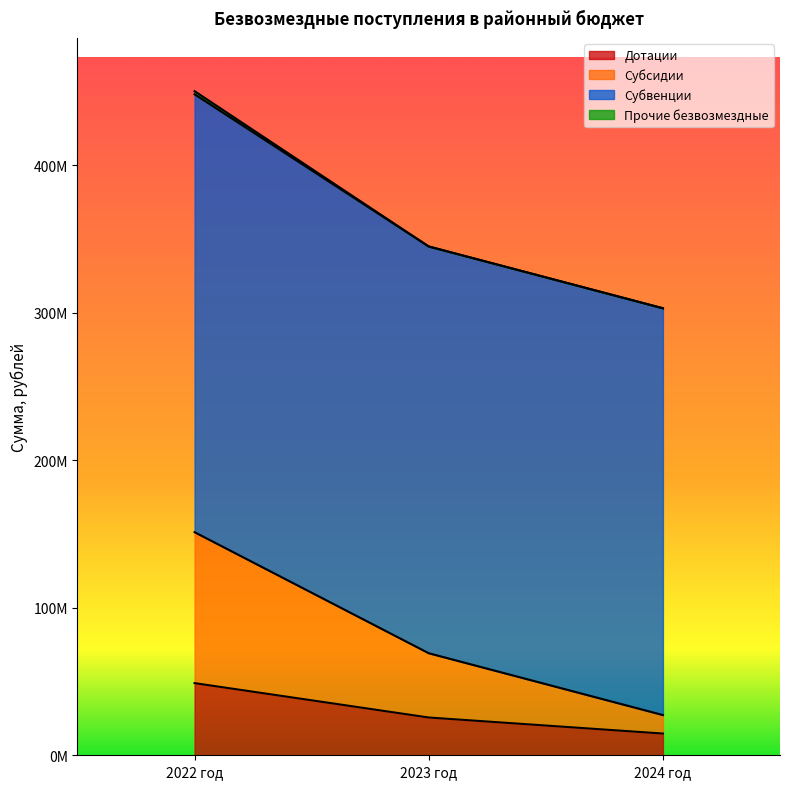

Does the chart display data point markers on the line(s)?

No